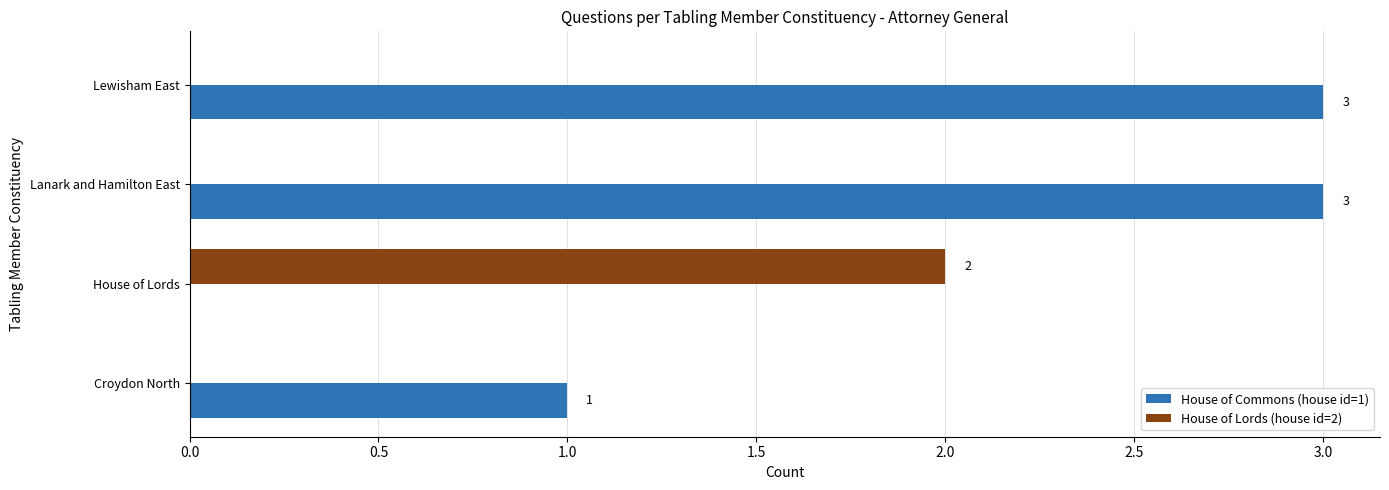

Is the value of House of Lords (house id=2) at Lewisham East greater than the value of House of Commons (house id=1) at Croydon North?

No